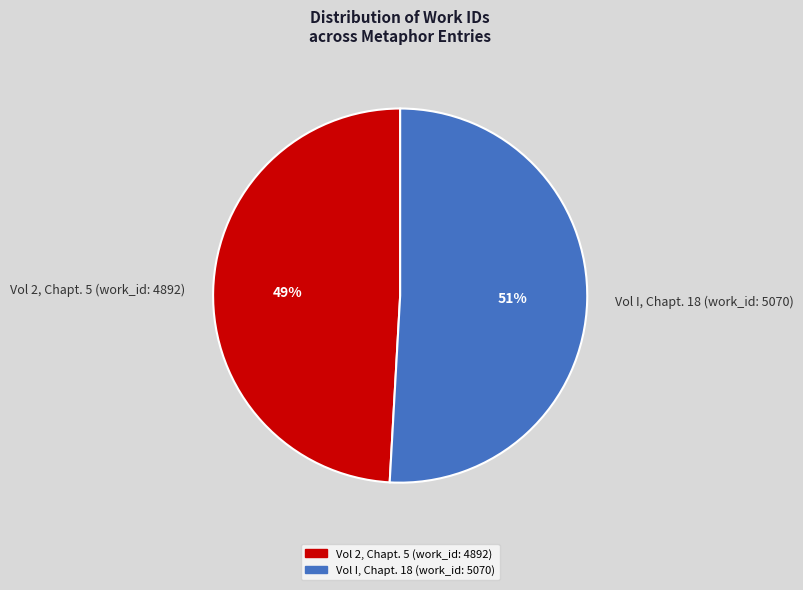

To the nearest percent, what is the combined percentage of Vol I, Chapt. 18 (work_id: 5070) and Vol 2, Chapt. 5 (work_id: 4892)?

100%